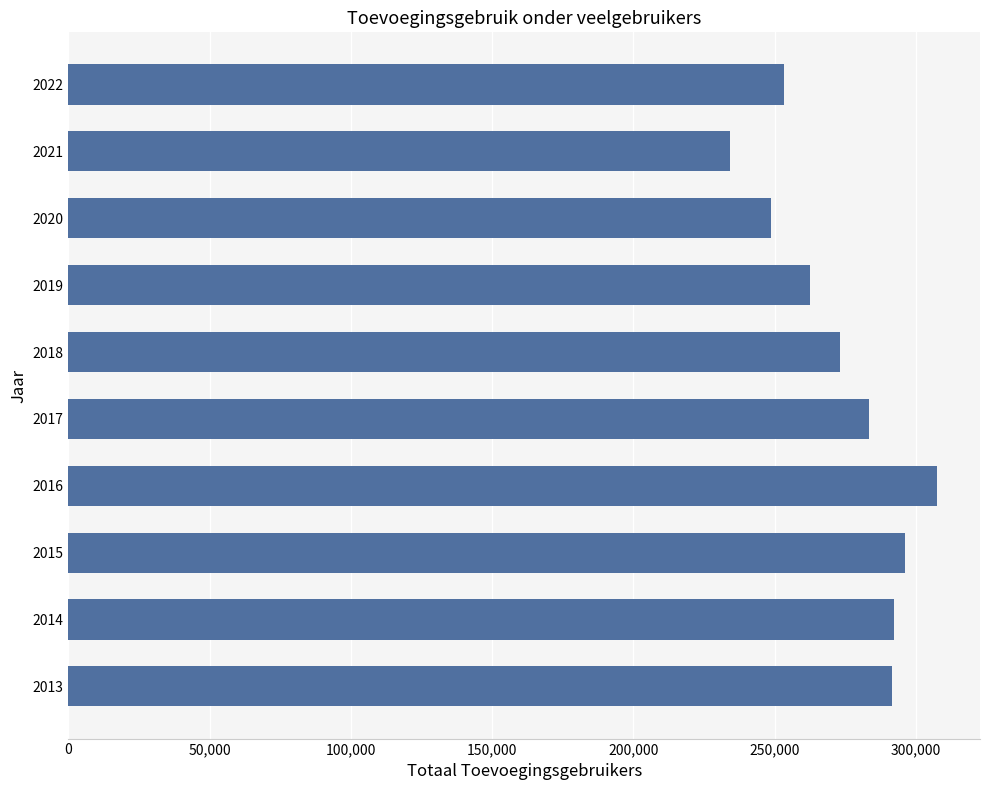

Which has a higher value, 2020 or 2019?

2019